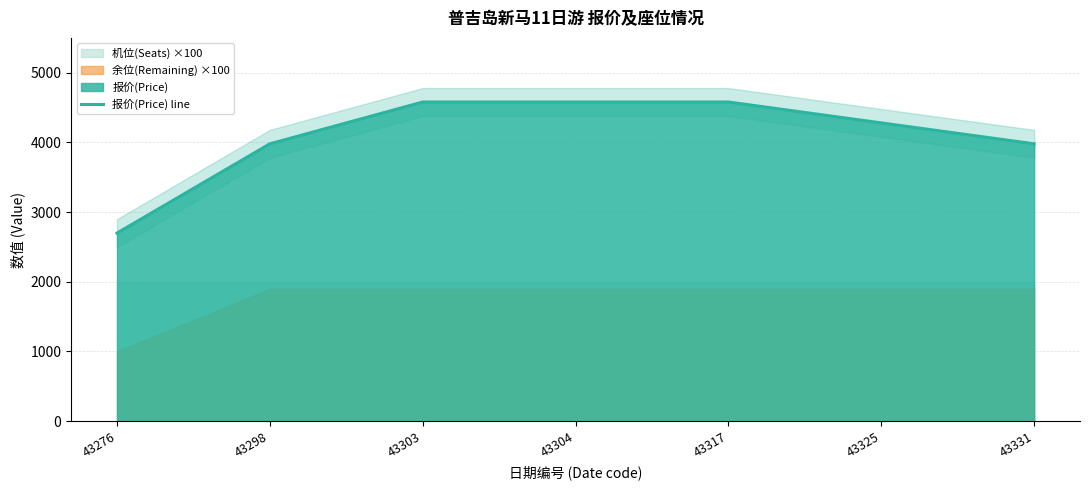

Does the chart display data point markers on the line(s)?

No